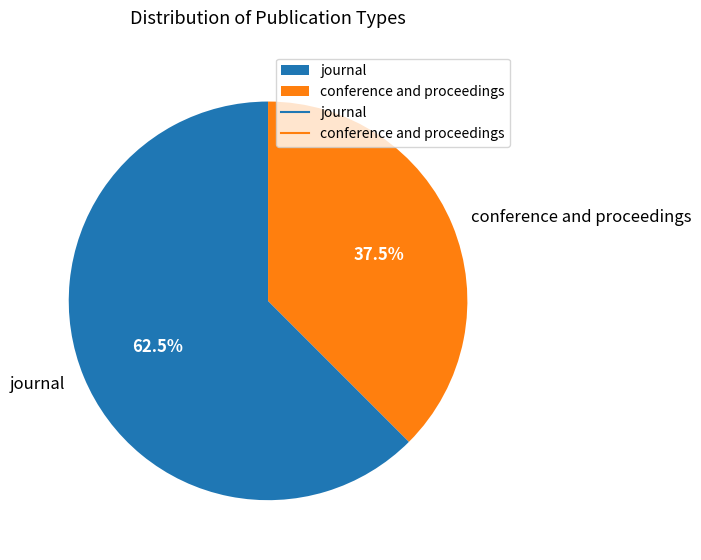

How many slices are in this pie chart?

2